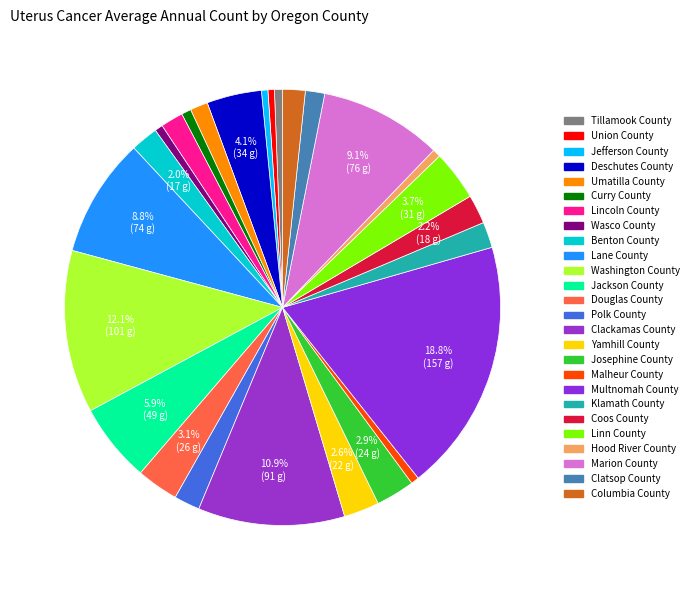

True or false: Marion County accounts for 9% of the total.

True